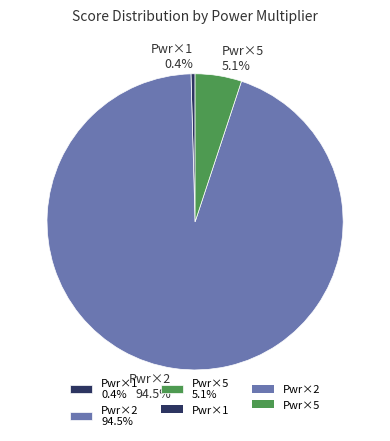

Is there any slice that represents more than half of the pie?

Yes